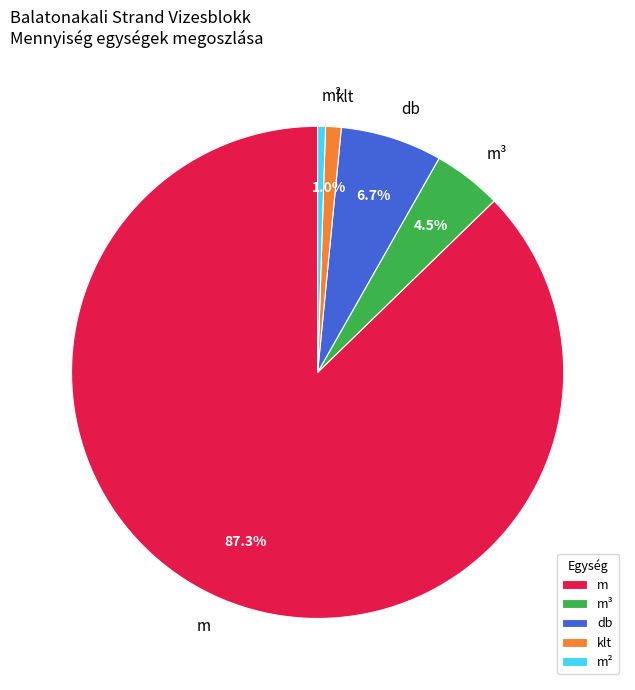

To the nearest percent, what is the average slice percentage?

20%